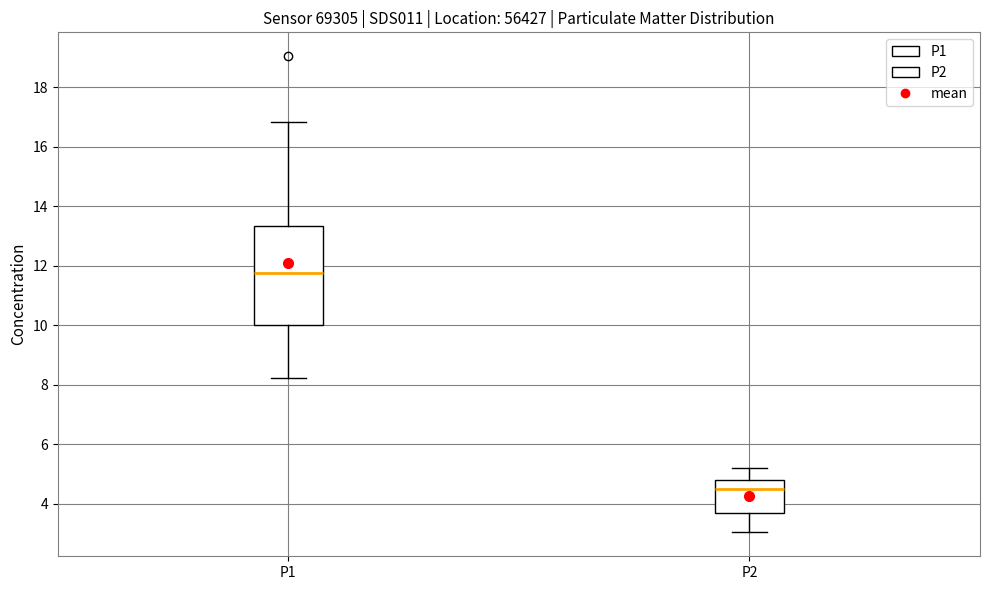

Where does the lower whisker of the box for P2 end on the y-axis? The values are not printed on the chart, so give them approximately, as read against the axis.

3.0